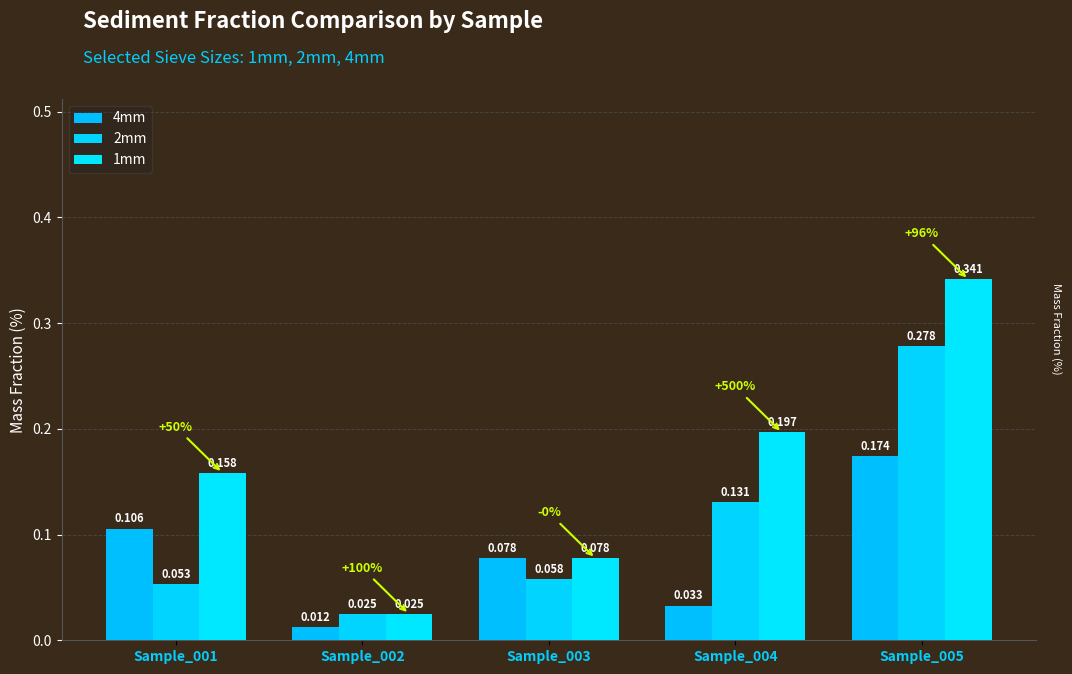

Which category has the highest value across all series?

Sample_005